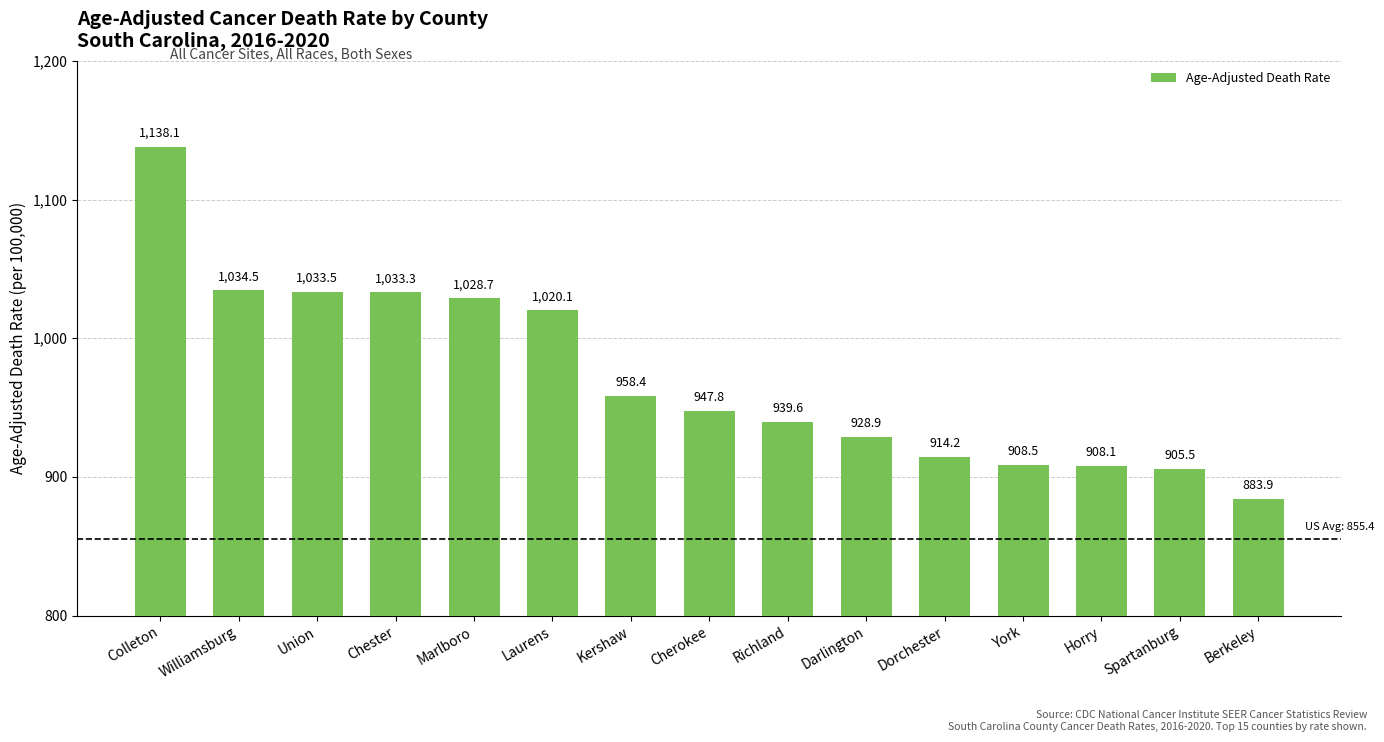

What is the minimum value shown in the chart?

883.9